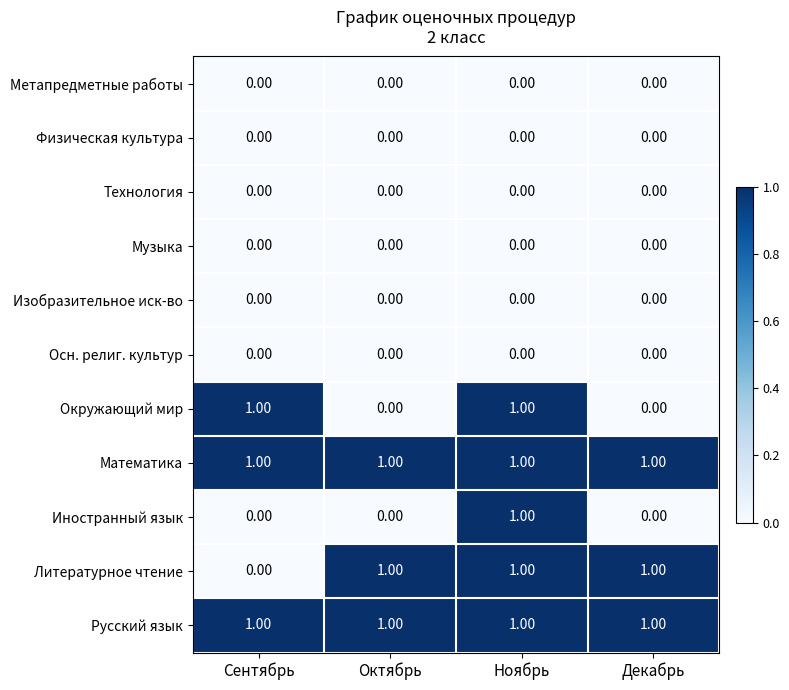

What is the greatest value displayed?

1